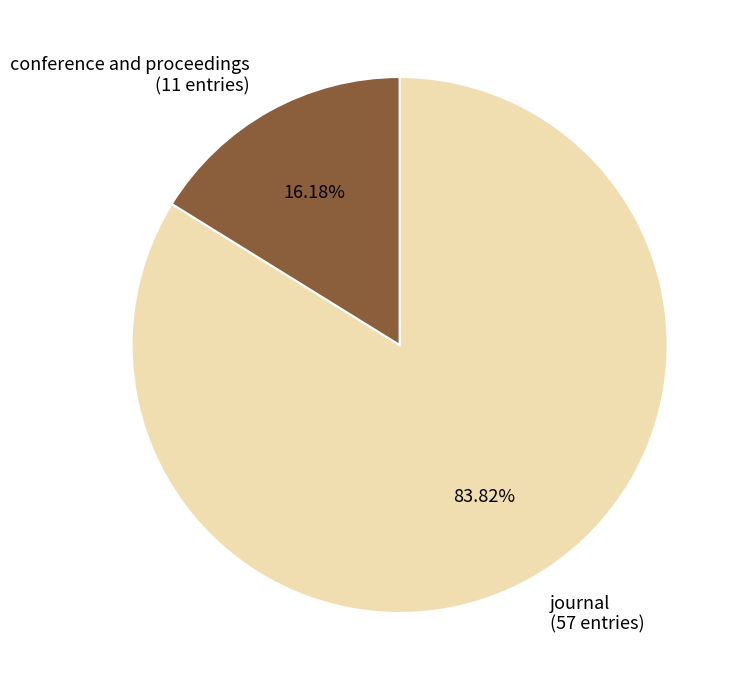

What percentage do conference and proceedings and journal together represent?

100.0%